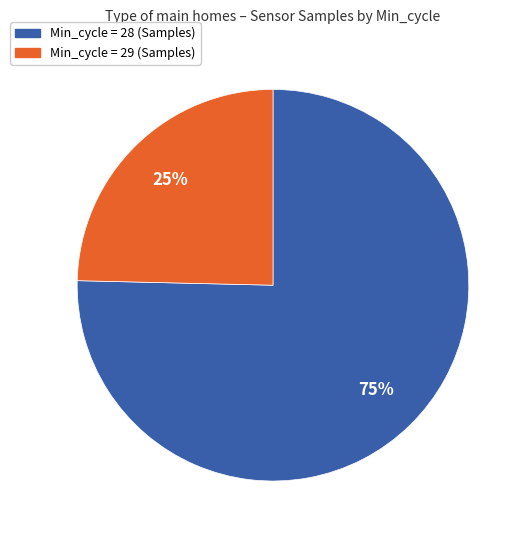

Count the number of slices in the pie.

2